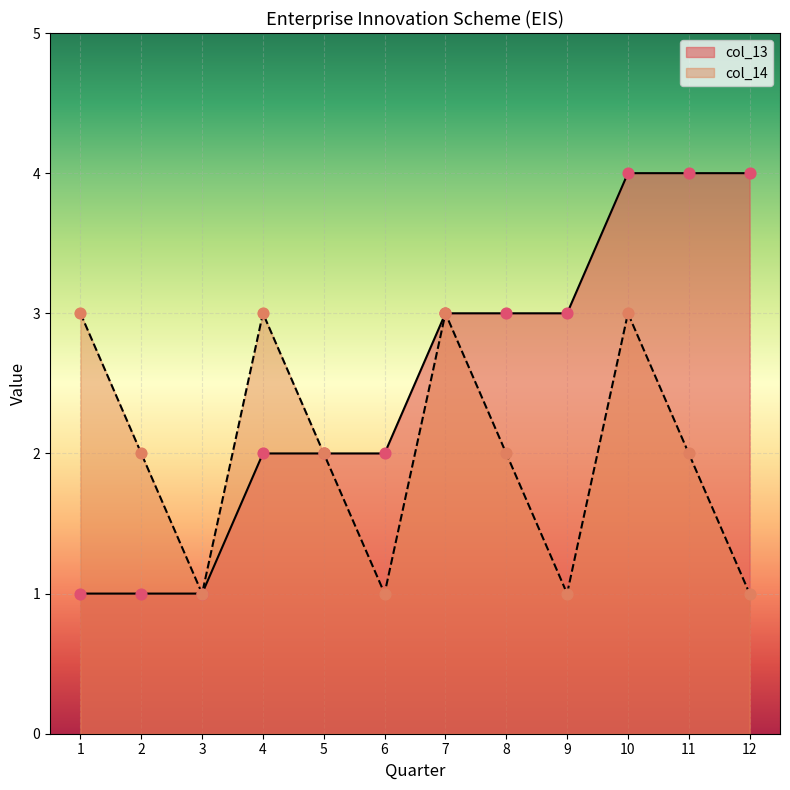

At which category is the sum across all series the highest?

10